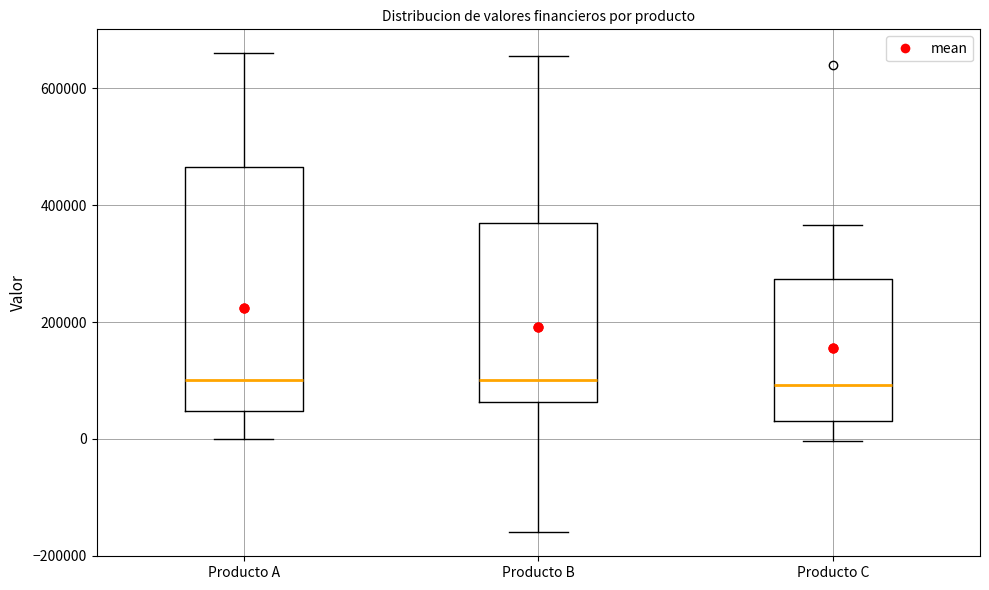

Where is the lower edge of the box for Producto A on the y-axis? The values are not printed on the chart, so give them approximately, as read against the axis.

40000